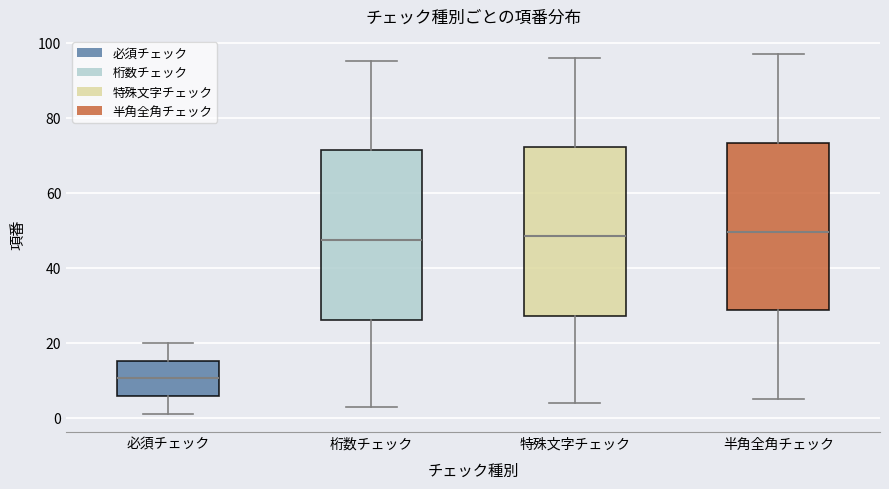

Where is the upper edge of the box for 桁数チェック on the y-axis? The values are not printed on the chart, so give them approximately, as read against the axis.

72